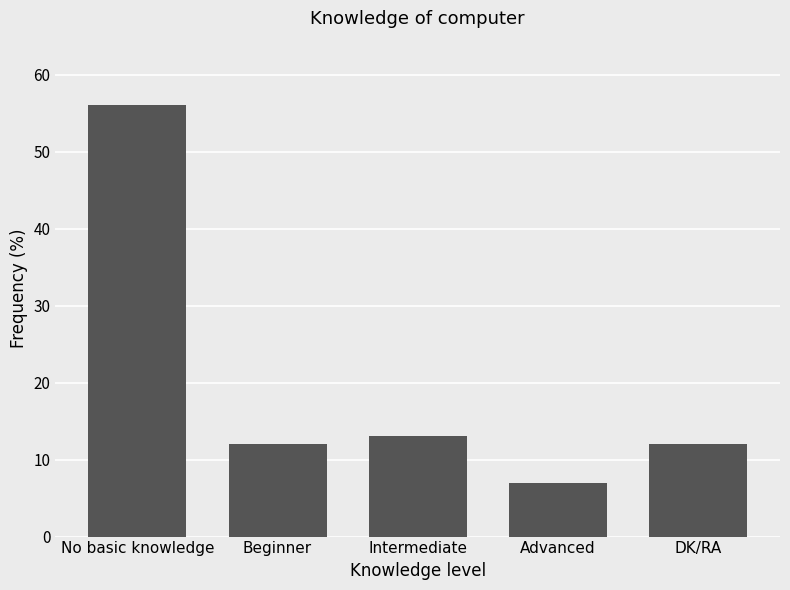

Are the bars grouped side by side (vs. stacked)?

No